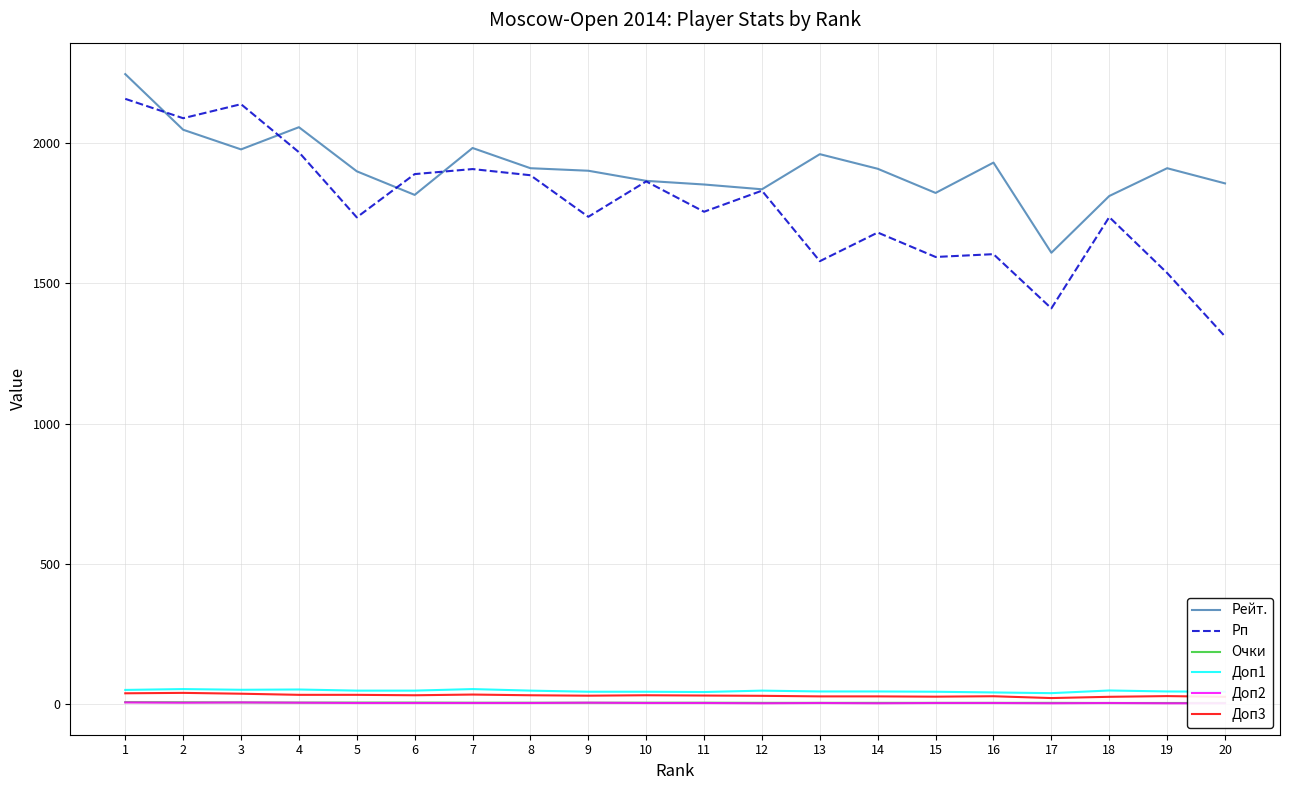

Reading left to right, what are all the values shown in this chart?

Рейт.: 1=2244.0	2=2046.0	3=1976.0	4=2055.0	5=1898.0	6=1814.0	7=1981.0	8=1909.0	9=1900.0	10=1864.0	11=1851.0	12=1834.0	13=1959.0	14=1907.0	15=1821.0	16=1929.0	17=1608.0	18=1810.0	19=1909.0	20=1855.0
Рп: 1=2156.0	2=2087.0	3=2137.0	4=1966.0	5=1734.0	6=1888.0	7=1906.0	8=1884.0	9=1736.0	10=1862.0	11=1754.0	12=1829.0	13=1578.0	14=1680.0	15=1593.0	16=1603.0	17=1410.0	18=1735.0	19=1536.0	20=1310.0
Очки: 1=8.0	2=7.5	3=7.0	4=6.5	5=6.5	6=6.5	7=6.0	8=6.0	9=6.0	10=6.0	11=6.0	12=5.5	13=5.5	14=5.5	15=5.5	16=5.5	17=5.5	18=5.0	19=5.0	20=5.0
Доп1: 1=51.5	2=54.5	3=52.0	4=53.0	5=49.0	6=49.0	7=54.5	8=49.0	9=45.0	10=45.0	11=44.0	12=49.0	13=46.0	14=46.0	15=45.0	16=42.5	17=40.0	18=49.5	19=46.0	20=45.0
Доп2: 1=7.0	2=6.0	3=7.0	4=6.0	5=5.0	6=5.0	7=5.0	8=5.0	9=6.0	10=5.0	11=5.0	12=4.0	13=5.0	14=4.0	15=5.0	16=5.0	17=4.0	18=5.0	19=4.0	20=4.0
Доп3: 1=39.5	2=41.0	3=38.0	4=34.0	5=34.0	6=32.5	7=35.0	8=32.5	9=31.0	10=32.5	11=31.5	12=30.5	13=28.5	14=28.5	15=27.5	16=29.0	17=22.5	18=27.0	19=29.5	20=27.0